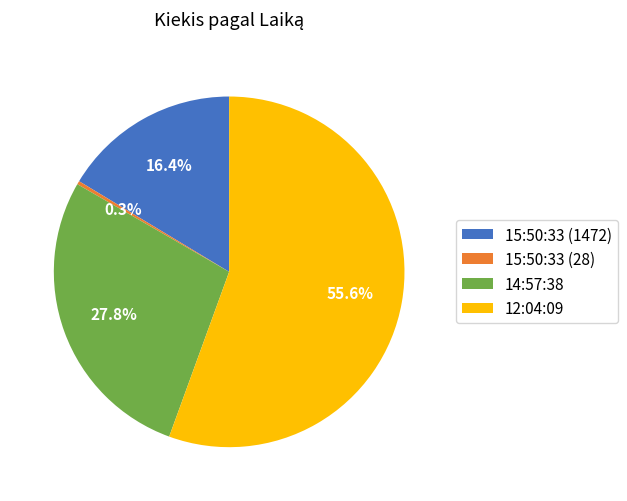

How many slices are in this pie chart?

4